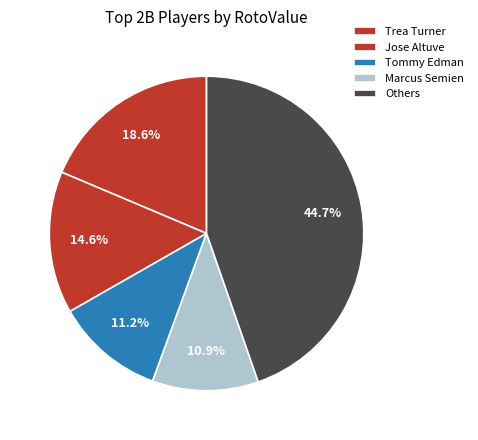

To the nearest percent, what is the difference between the Tommy Edman and Trea Turner slice percentages?

7%